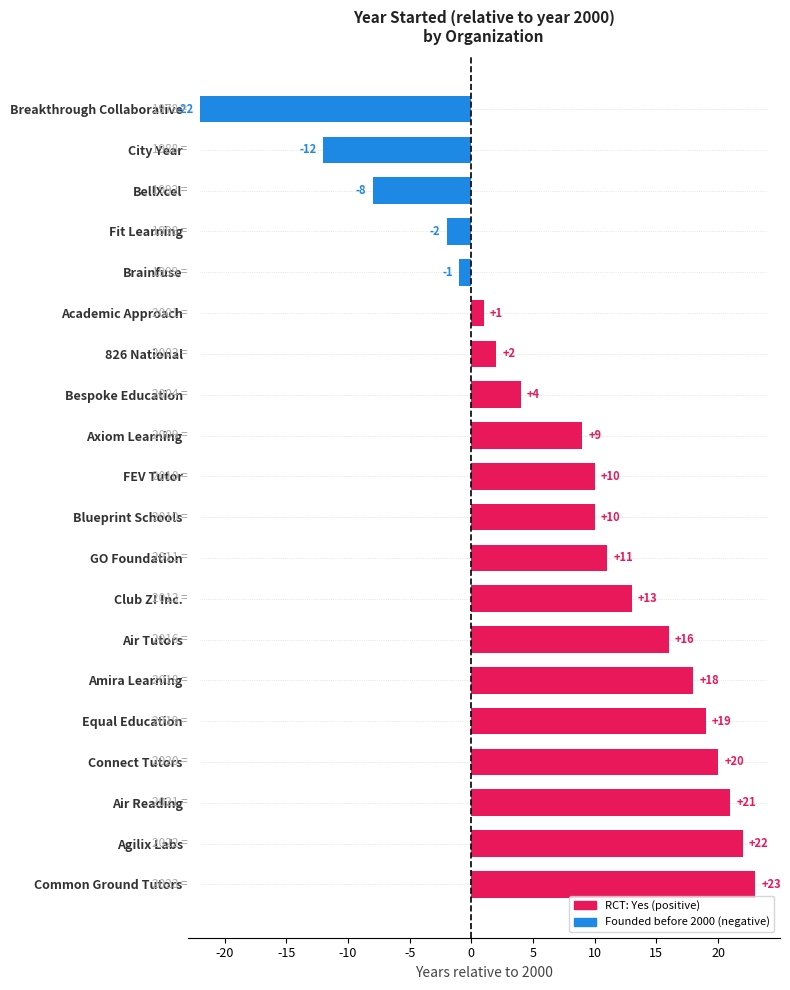

Which has a higher value, 8 or 4?

4